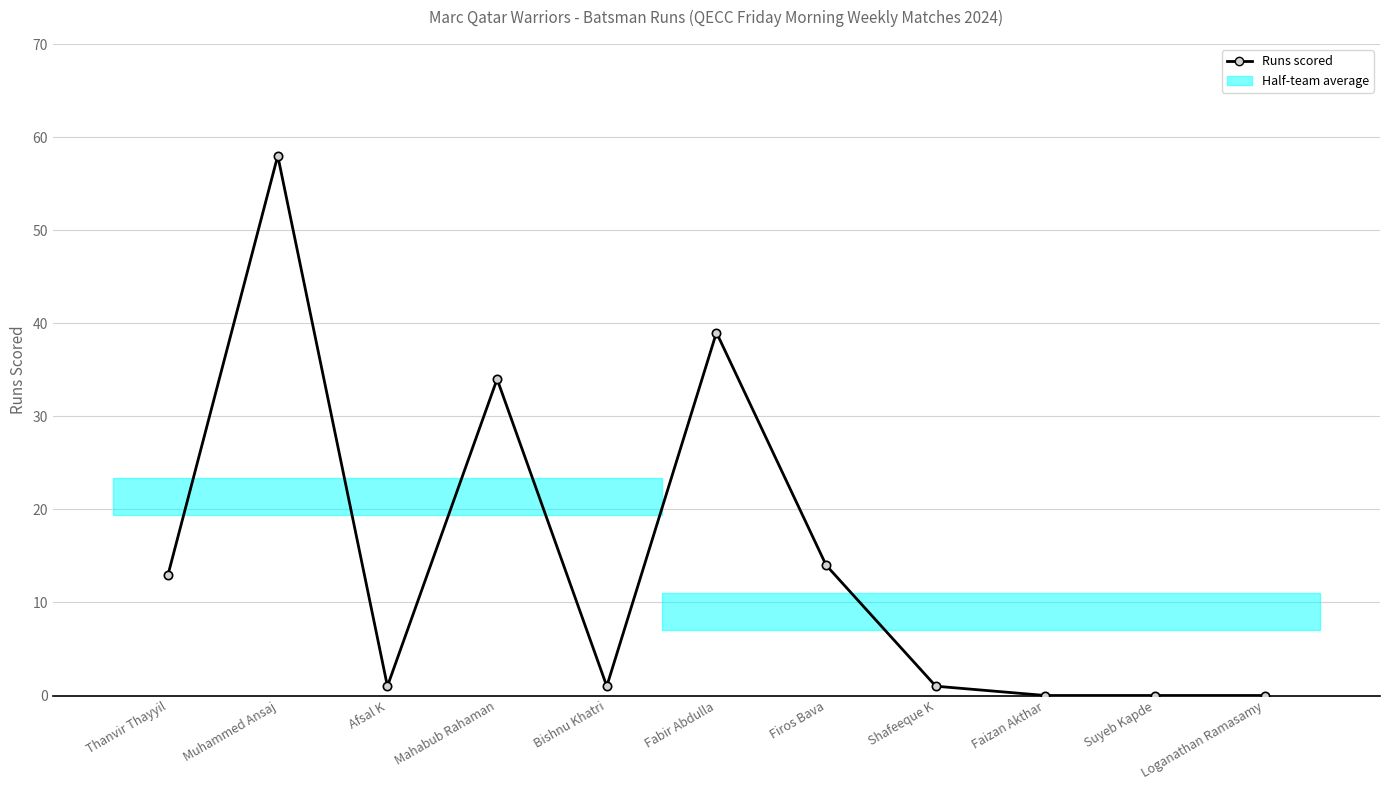

What is the average value?

15